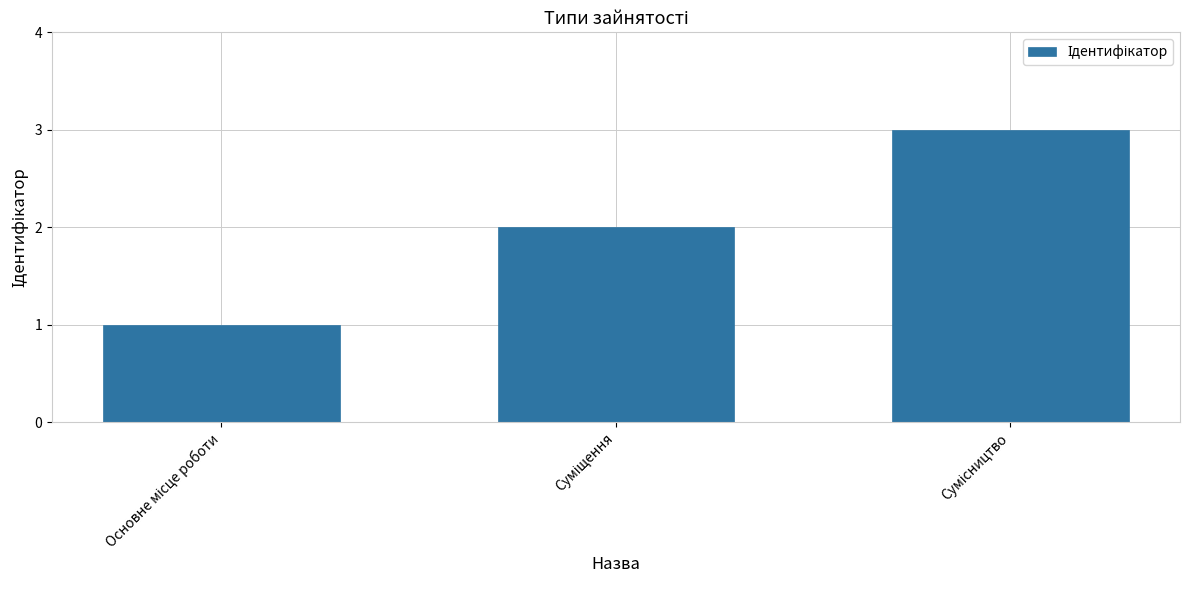

What is the sum of all values?

6